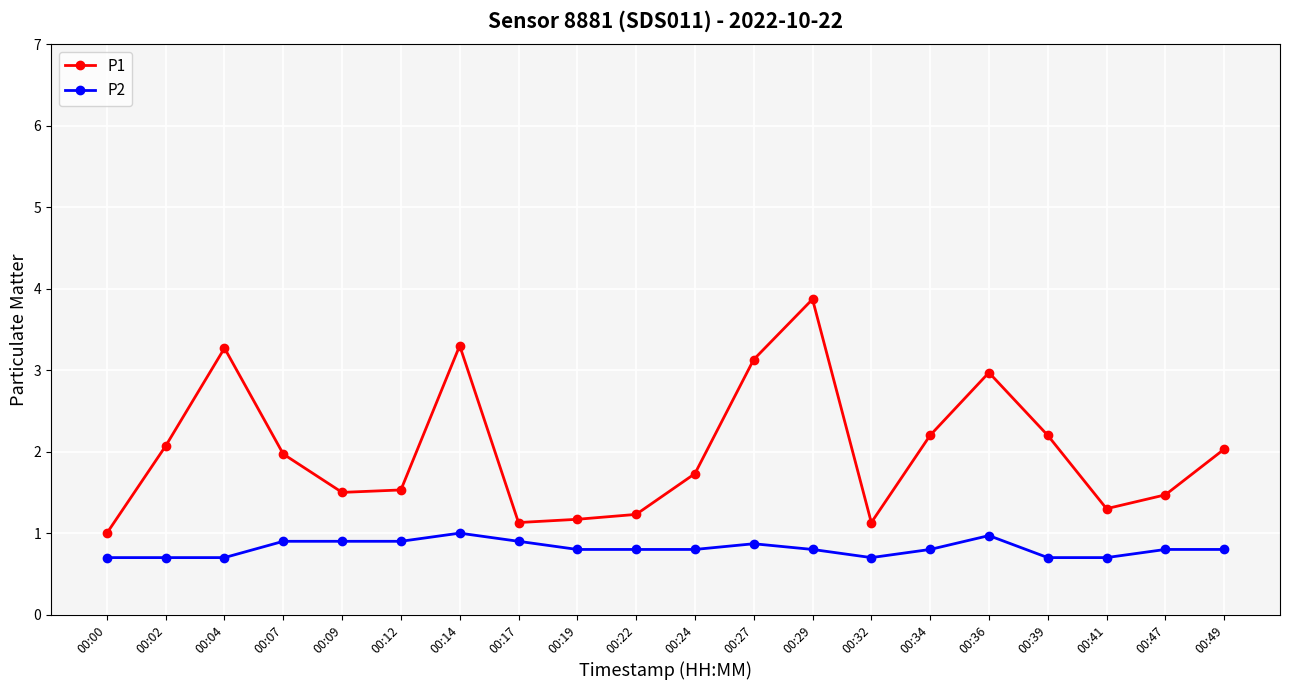

Reading left to right, list all the values displayed in this chart.

P1: 1.0	2.1	3.3	2.0	1.5	1.5	3.3	1.1	1.2	1.2	1.7	3.1	3.9	1.1	2.2	3.0	2.2	1.3	1.5	2.0
P2: 0.7	0.7	0.7	0.9	0.9	0.9	1.0	0.9	0.8	0.8	0.8	0.9	0.8	0.7	0.8	1.0	0.7	0.7	0.8	0.8